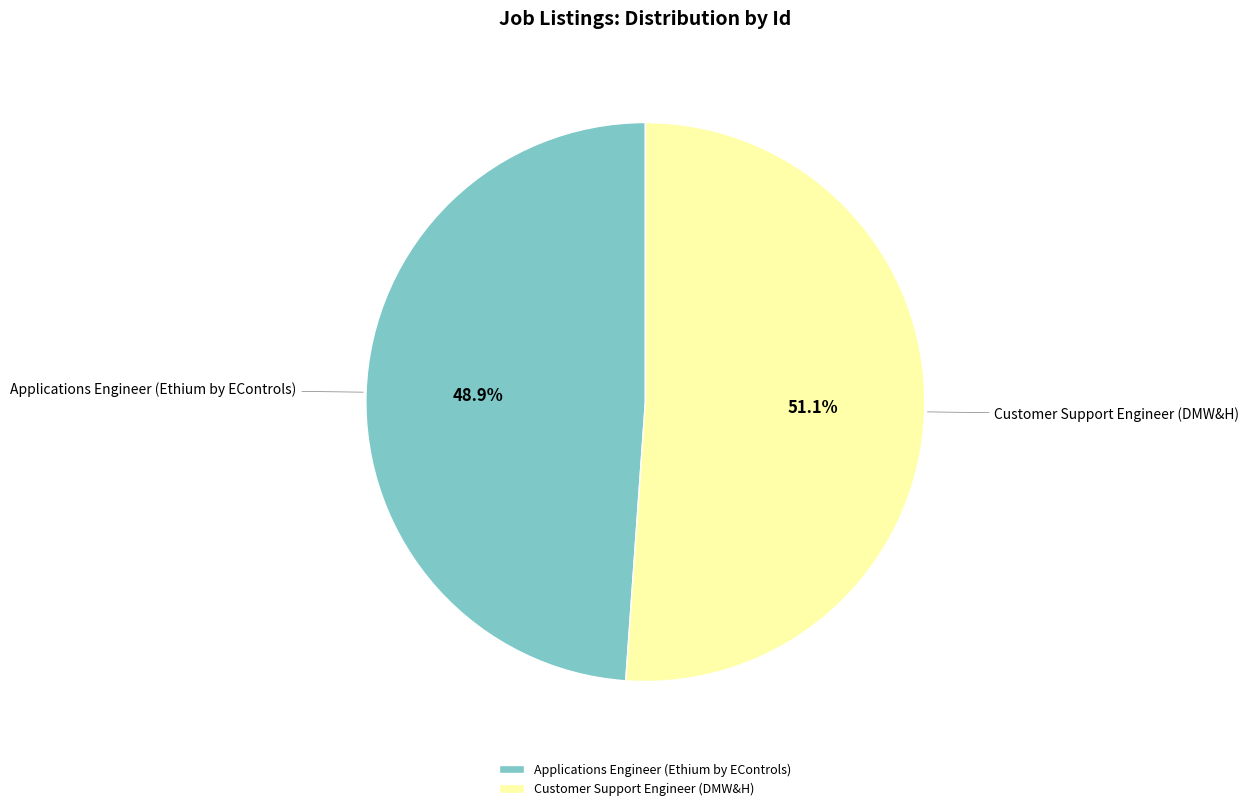

How many slices are in this pie chart?

2